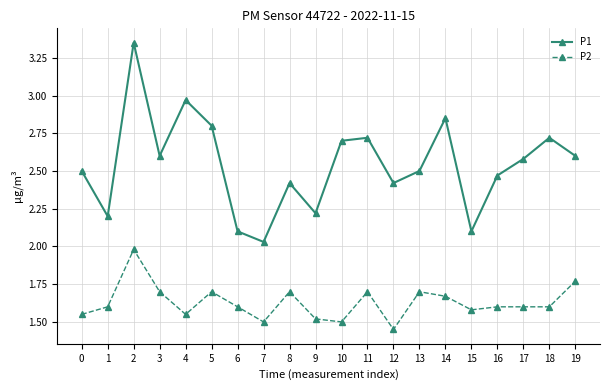

What is the value of the P2 point at the 8th from the left?

1.5